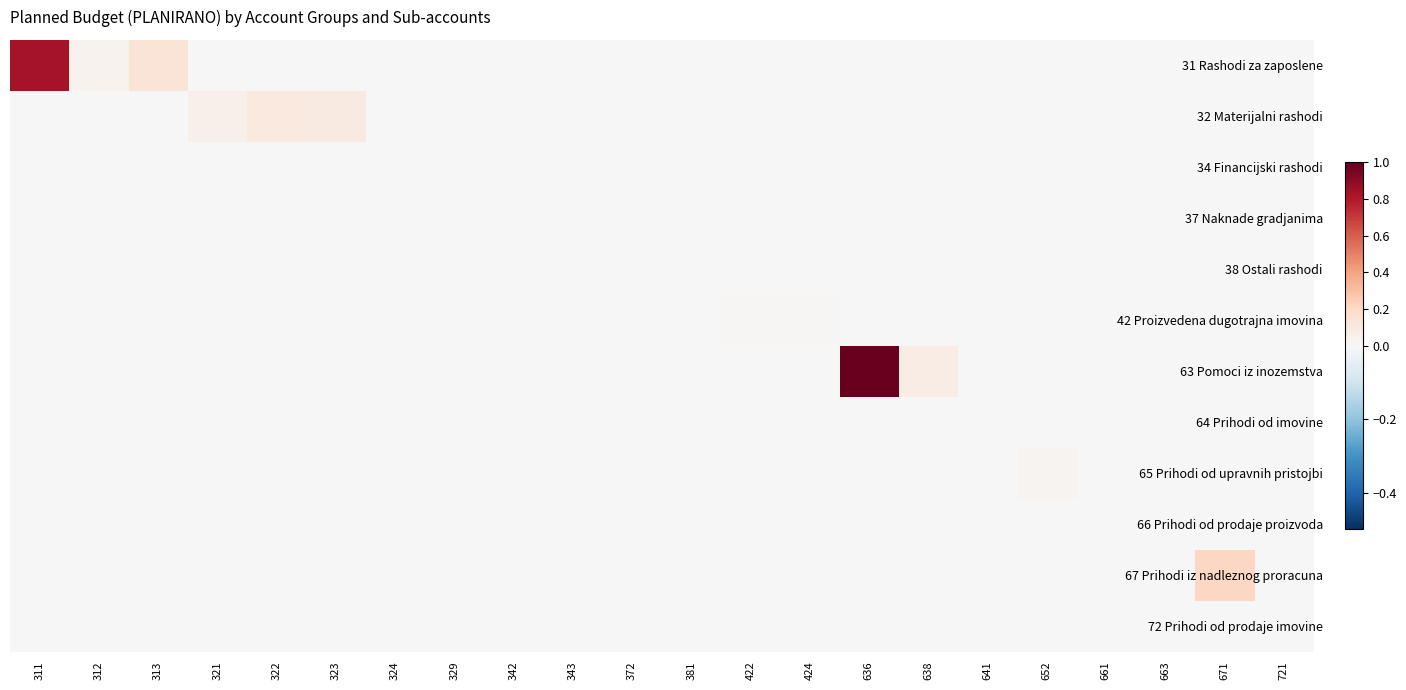

Reading right to left, extract all data points from this chart.

31 Rashodi za zaposlene: 721=0.0	671=0.0	663=0.0	661=0.0	652=0.0	641=0.0	638=0.0	636=0.0	424=0.0	422=0.0	381=0.0	372=0.0	343=0.0	342=0.0	329=0.0	324=0.0	323=0.0	322=0.0	321=0.0	313=0.1	312=0.0	311=0.8
32 Materijalni rashodi: 721=0.0	671=0.0	663=0.0	661=0.0	652=0.0	641=0.0	638=0.0	636=0.0	424=0.0	422=0.0	381=0.0	372=0.0	343=0.0	342=0.0	329=0.0	324=0.0	323=0.1	322=0.1	321=0.1	313=0.0	312=0.0	311=0.0
34 Financijski rashodi: 721=0.0	671=0.0	663=0.0	661=0.0	652=0.0	641=0.0	638=0.0	636=0.0	424=0.0	422=0.0	381=0.0	372=0.0	343=0.0	342=0.0	329=0.0	324=0.0	323=0.0	322=0.0	321=0.0	313=0.0	312=0.0	311=0.0
37 Naknade gradjanima: 721=0.0	671=0.0	663=0.0	661=0.0	652=0.0	641=0.0	638=0.0	636=0.0	424=0.0	422=0.0	381=0.0	372=0.0	343=0.0	342=0.0	329=0.0	324=0.0	323=0.0	322=0.0	321=0.0	313=0.0	312=0.0	311=0.0
38 Ostali rashodi: 721=0.0	671=0.0	663=0.0	661=0.0	652=0.0	641=0.0	638=0.0	636=0.0	424=0.0	422=0.0	381=0.0	372=0.0	343=0.0	342=0.0	329=0.0	324=0.0	323=0.0	322=0.0	321=0.0	313=0.0	312=0.0	311=0.0
42 Proizvedena dugotrajna imovina: 721=0.0	671=0.0	663=0.0	661=0.0	652=0.0	641=0.0	638=0.0	636=0.0	424=0.0	422=0.0	381=0.0	372=0.0	343=0.0	342=0.0	329=0.0	324=0.0	323=0.0	322=0.0	321=0.0	313=0.0	312=0.0	311=0.0
63 Pomoci iz inozemstva: 721=0.0	671=0.0	663=0.0	661=0.0	652=0.0	641=0.0	638=0.1	636=1.0	424=0.0	422=0.0	381=0.0	372=0.0	343=0.0	342=0.0	329=0.0	324=0.0	323=0.0	322=0.0	321=0.0	313=0.0	312=0.0	311=0.0
64 Prihodi od imovine: 721=0.0	671=0.0	663=0.0	661=0.0	652=0.0	641=0.0	638=0.0	636=0.0	424=0.0	422=0.0	381=0.0	372=0.0	343=0.0	342=0.0	329=0.0	324=0.0	323=0.0	322=0.0	321=0.0	313=0.0	312=0.0	311=0.0
65 Prihodi od upravnih pristojbi: 721=0.0	671=0.0	663=0.0	661=0.0	652=0.0	641=0.0	638=0.0	636=0.0	424=0.0	422=0.0	381=0.0	372=0.0	343=0.0	342=0.0	329=0.0	324=0.0	323=0.0	322=0.0	321=0.0	313=0.0	312=0.0	311=0.0
66 Prihodi od prodaje proizvoda: 721=0.0	671=0.0	663=0.0	661=0.0	652=0.0	641=0.0	638=0.0	636=0.0	424=0.0	422=0.0	381=0.0	372=0.0	343=0.0	342=0.0	329=0.0	324=0.0	323=0.0	322=0.0	321=0.0	313=0.0	312=0.0	311=0.0
67 Prihodi iz nadleznog proracuna: 721=0.0	671=0.2	663=0.0	661=0.0	652=0.0	641=0.0	638=0.0	636=0.0	424=0.0	422=0.0	381=0.0	372=0.0	343=0.0	342=0.0	329=0.0	324=0.0	323=0.0	322=0.0	321=0.0	313=0.0	312=0.0	311=0.0
72 Prihodi od prodaje imovine: 721=0.0	671=0.0	663=0.0	661=0.0	652=0.0	641=0.0	638=0.0	636=0.0	424=0.0	422=0.0	381=0.0	372=0.0	343=0.0	342=0.0	329=0.0	324=0.0	323=0.0	322=0.0	321=0.0	313=0.0	312=0.0	311=0.0